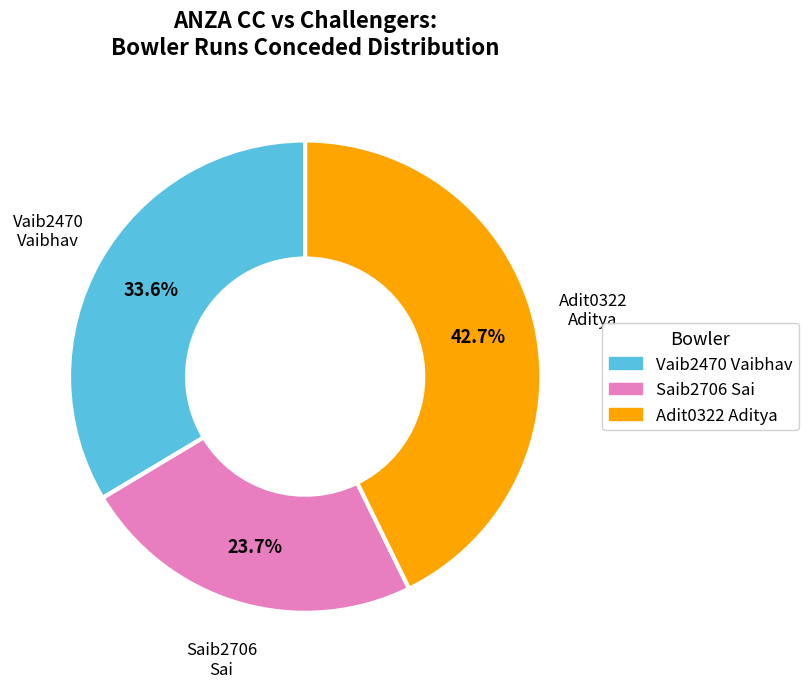

Is there any slice that represents more than half of the pie?

No